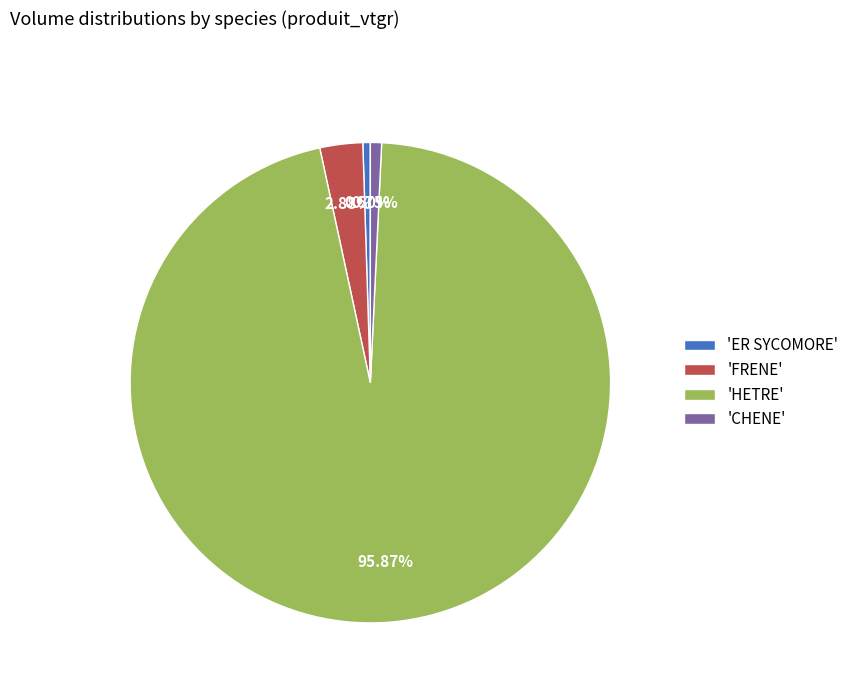

Is the sum of 'FRENE' and 'ER SYCOMORE' greater than half?

No